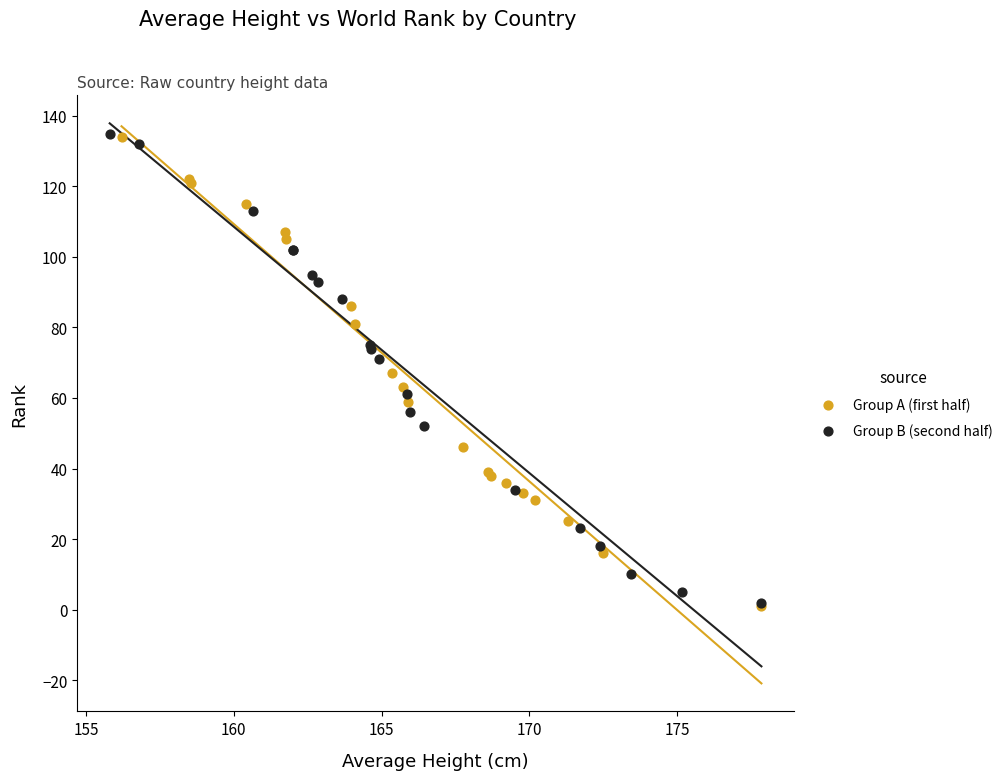

What are all the series names shown in the legend?

Group A (first half), Group B (second half)